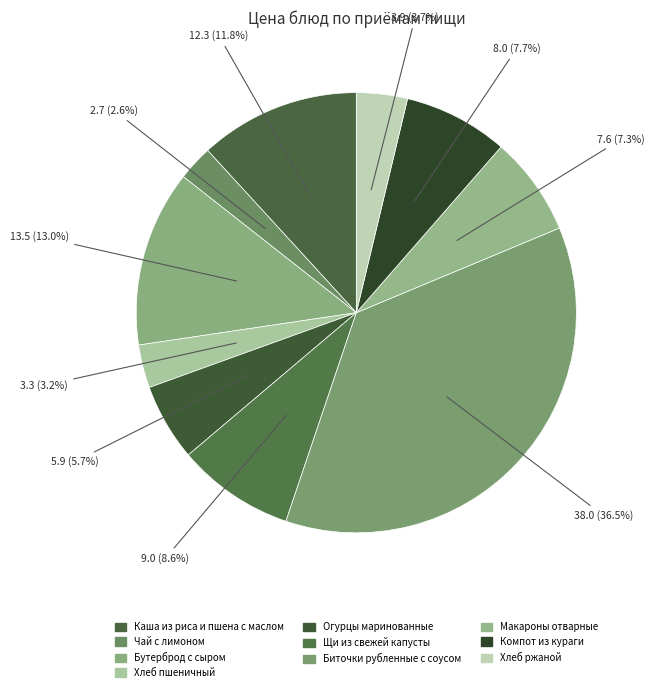

Count the number of slices in the pie.

10